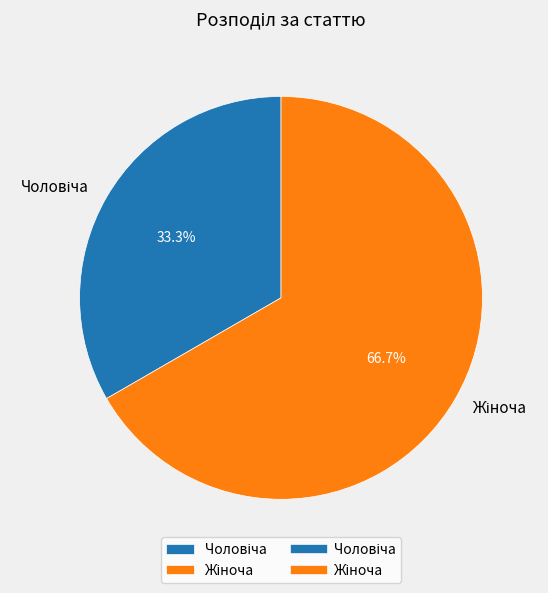

Does any single category account for the majority?

Yes